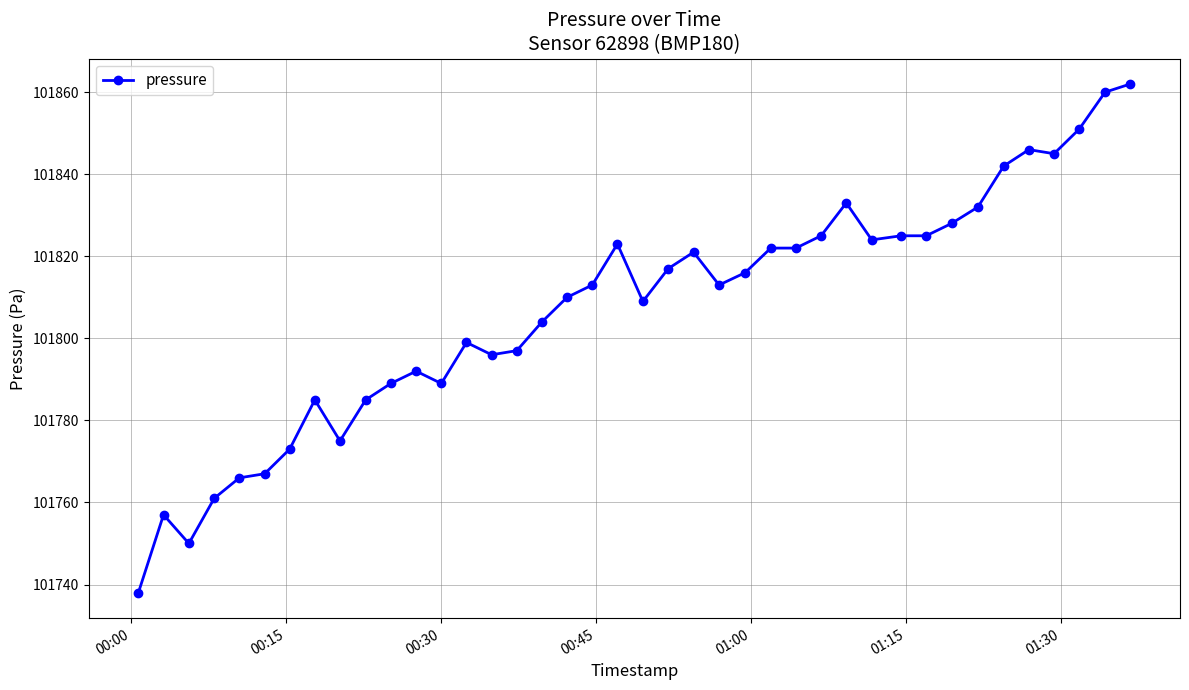

What is the maximum value shown in the chart?

101862